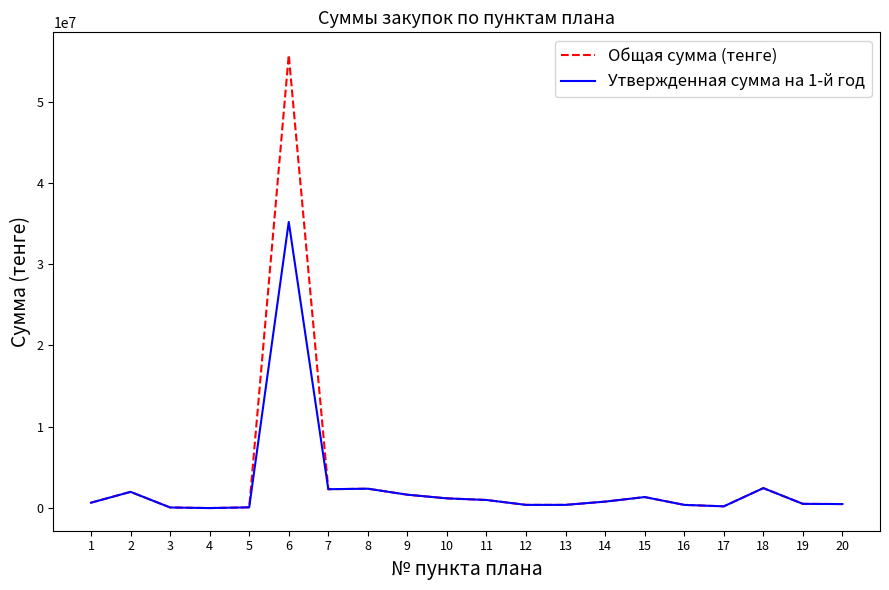

What is the minimum value for Общая сумма (тенге)?

7000.0